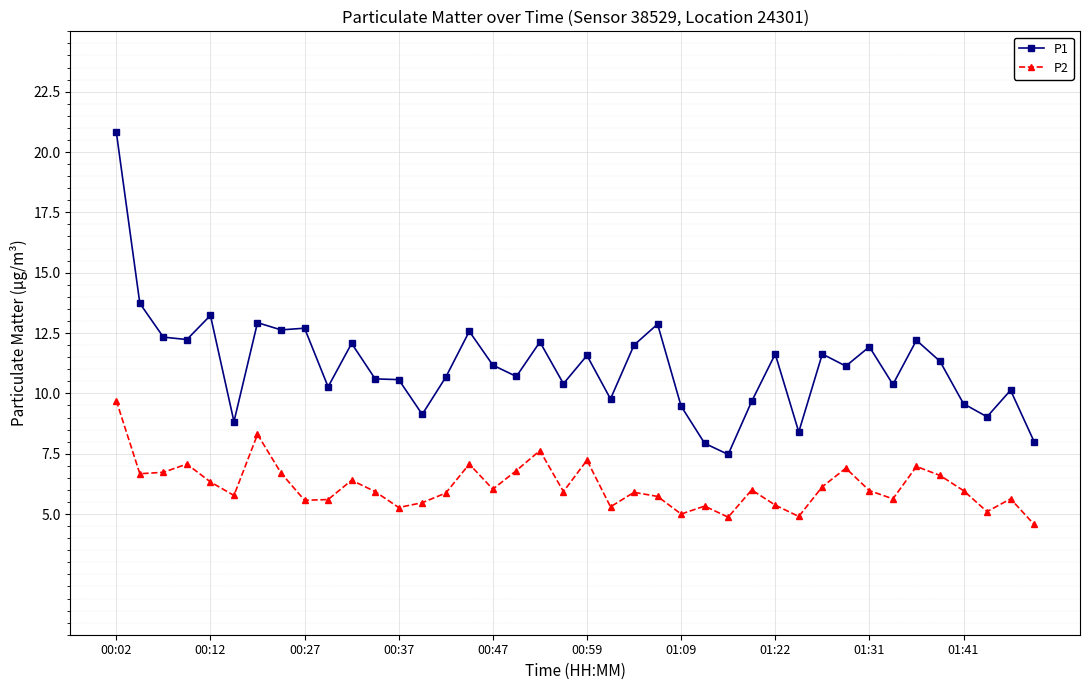

List the series in order of their peak value, highest first.

P1, P2